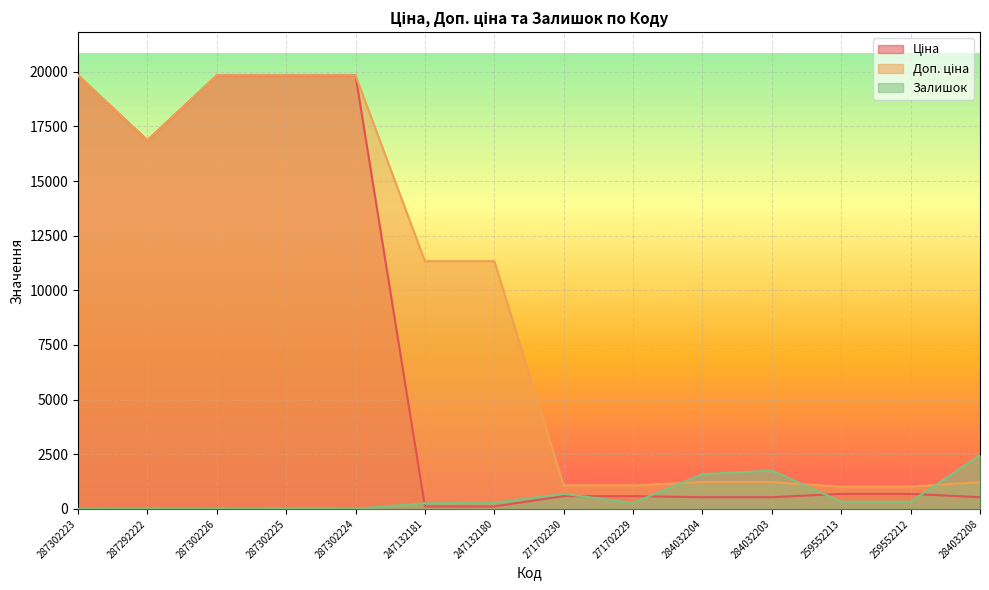

What position from the right is 287292222?

13